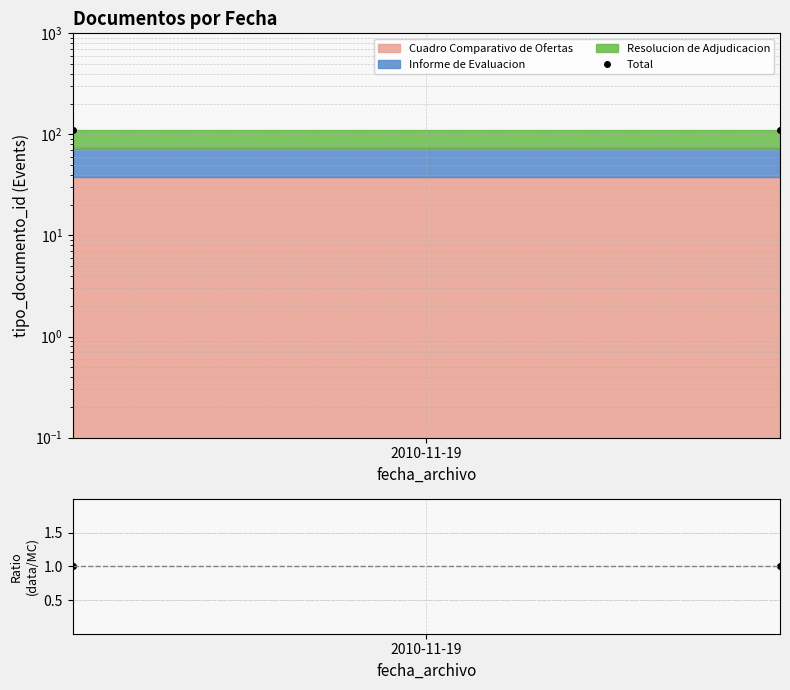

Which category has the highest value across all series?

2010-11-19